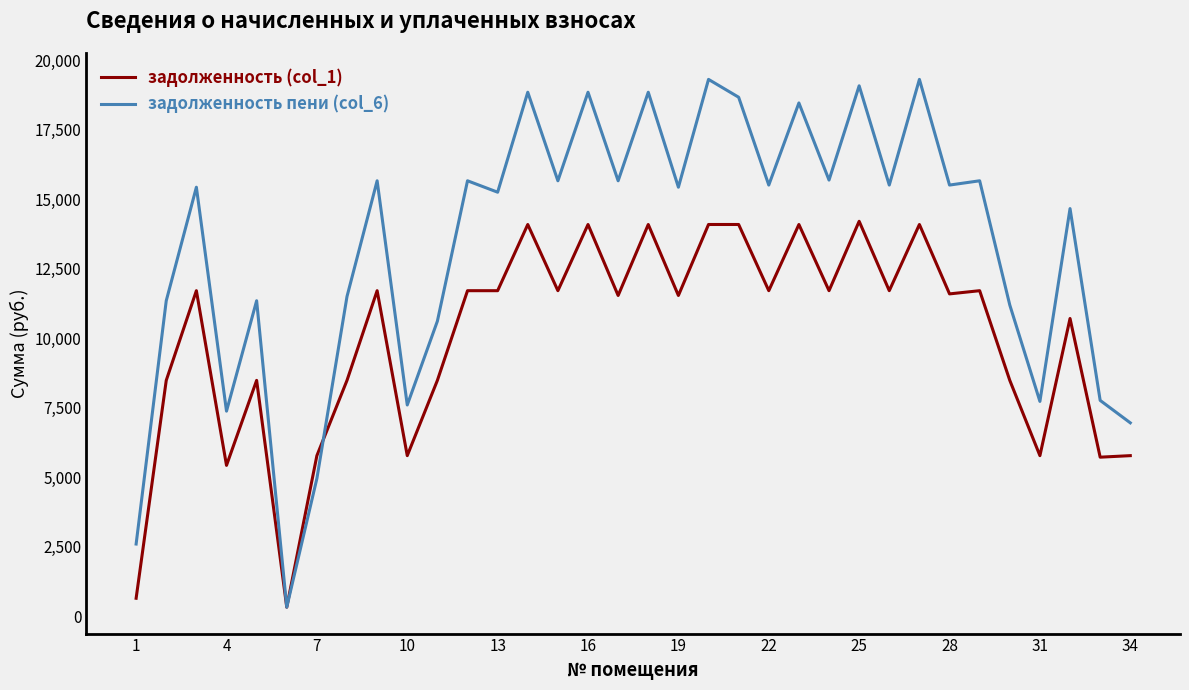

Rank the series by their average value, from highest to lowest.

задолженность пени (col_6), задолженность (col_1)